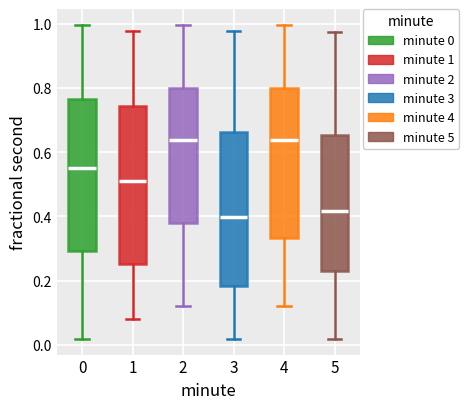

Reading left to right, transcribe this box plot: for each box, give where its median line is, the range the box spans, and where its two whiskers end, as read against the y-axis. The values are not printed on the chart, so give them approximately, as read against the axis.

0: median 0.56, box 0.30 to 0.76, whiskers 0.02 to 1.00
1: median 0.52, box 0.26 to 0.74, whiskers 0.08 to 0.98
2: median 0.64, box 0.38 to 0.80, whiskers 0.12 to 1.00
3: median 0.40, box 0.18 to 0.66, whiskers 0.02 to 0.98
4: median 0.64, box 0.34 to 0.80, whiskers 0.12 to 1.00
5: median 0.42, box 0.22 to 0.66, whiskers 0.02 to 0.98